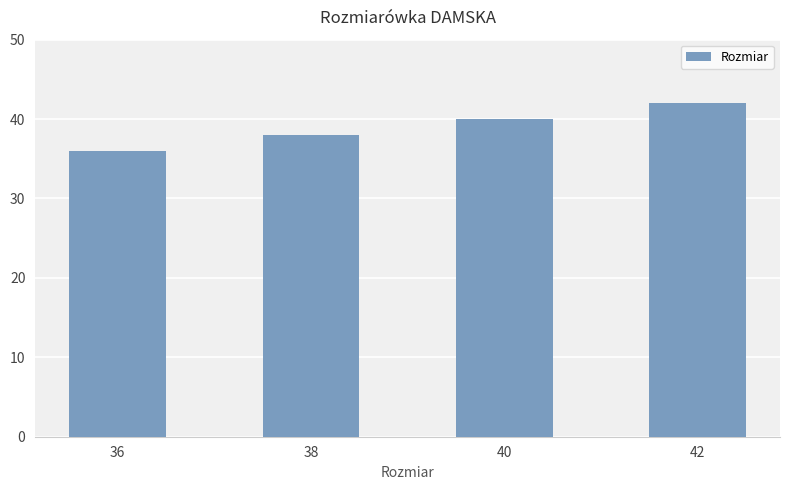

What is the greatest value displayed?

42